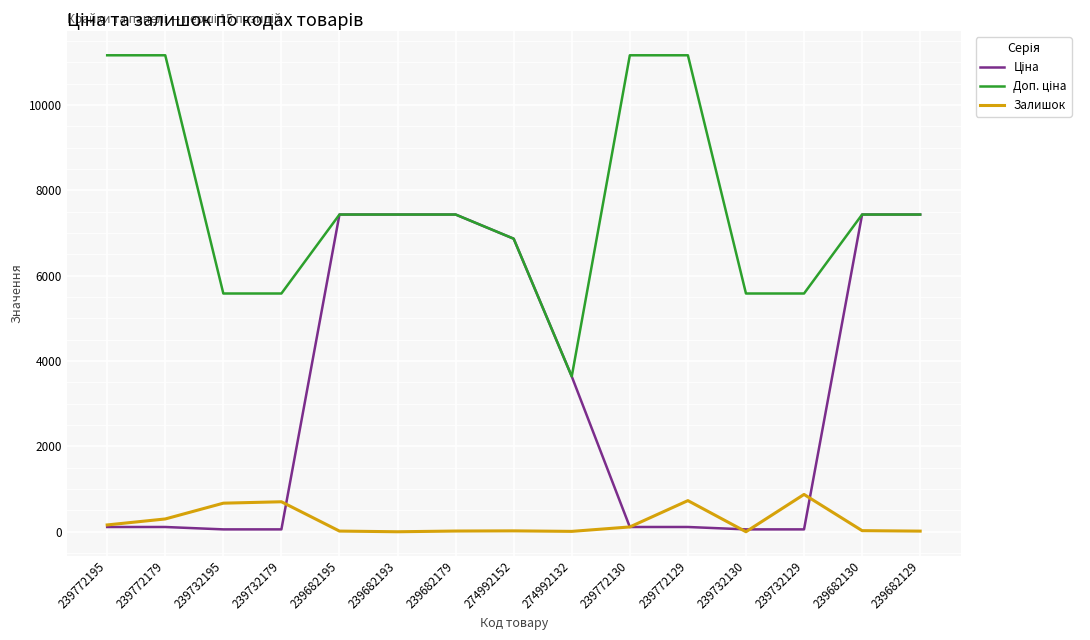

True or false: Залишок has a value of 498.8 at 239732129.

False